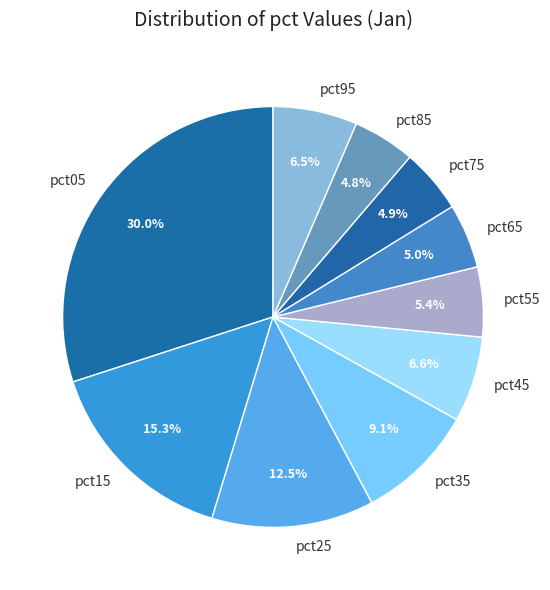

To the nearest percent, what is the difference between the largest and smallest slice percentages?

25%